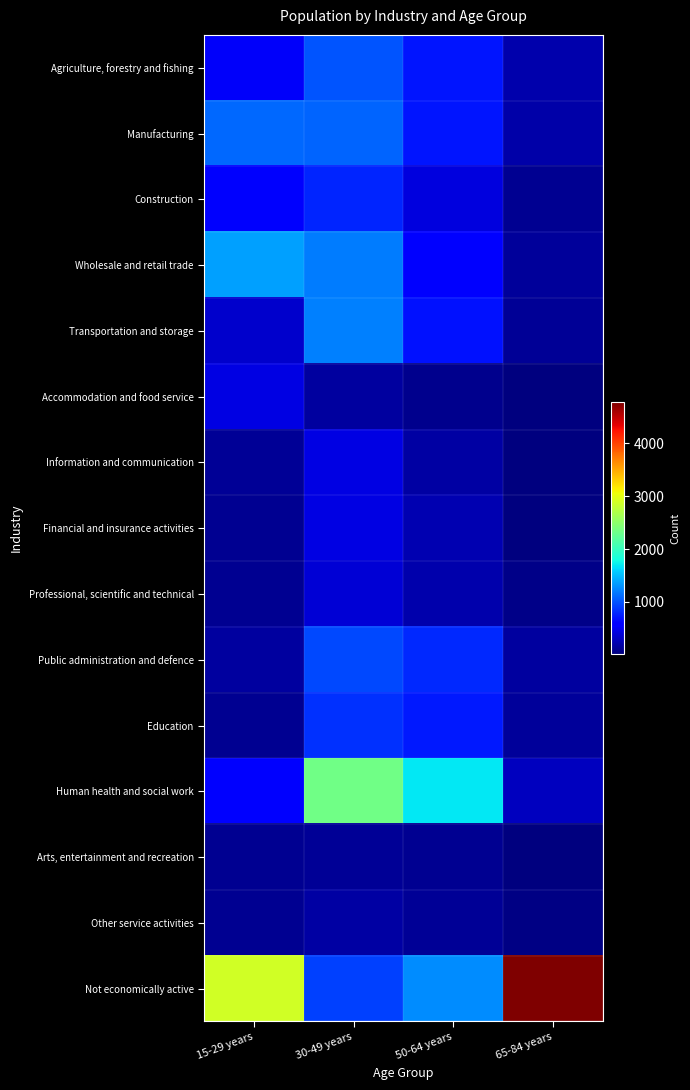

At which category is the sum across all series the highest?

30-49 years